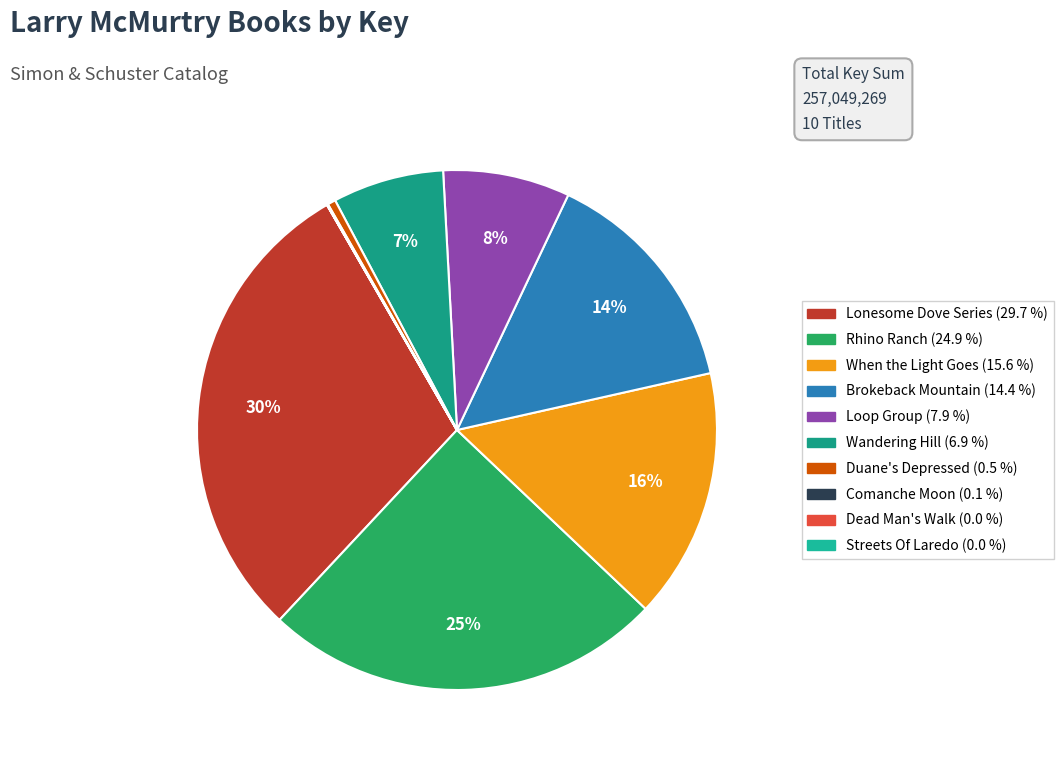

To the nearest percent, what is the difference between the Wandering Hill and Streets Of Laredo slice percentages?

7%